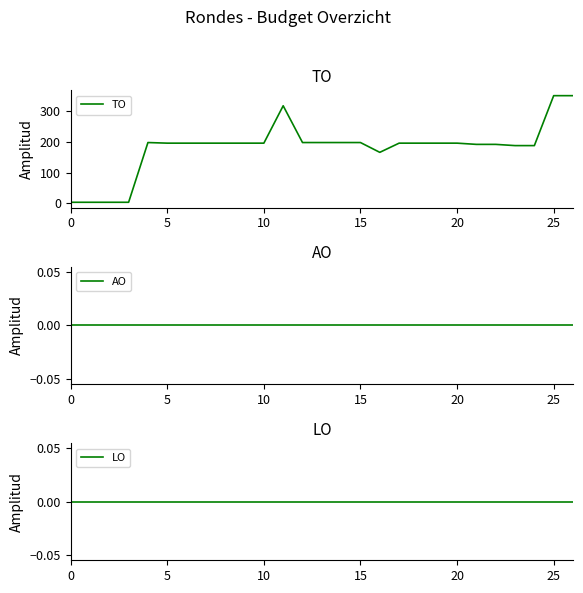

What are all the series names shown in the legend?

TO, AO, LO